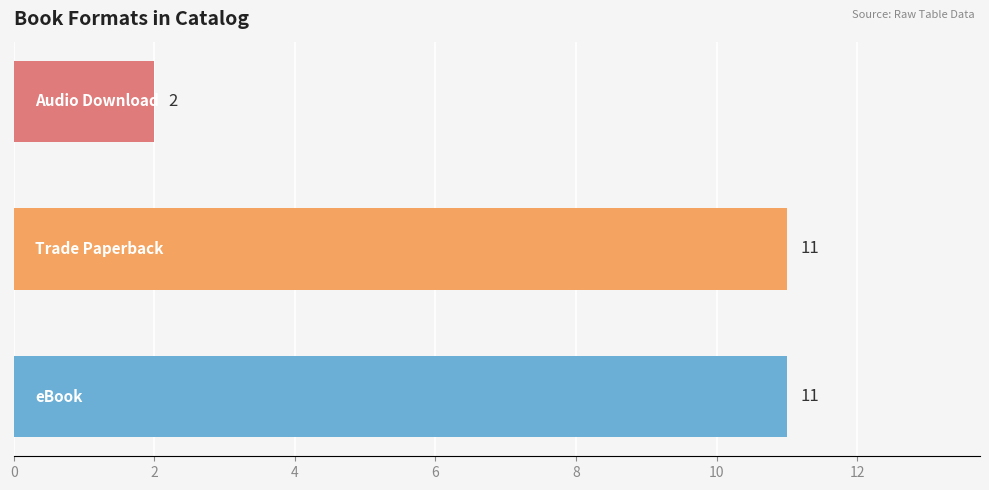

How many series are shown in this chart?

1